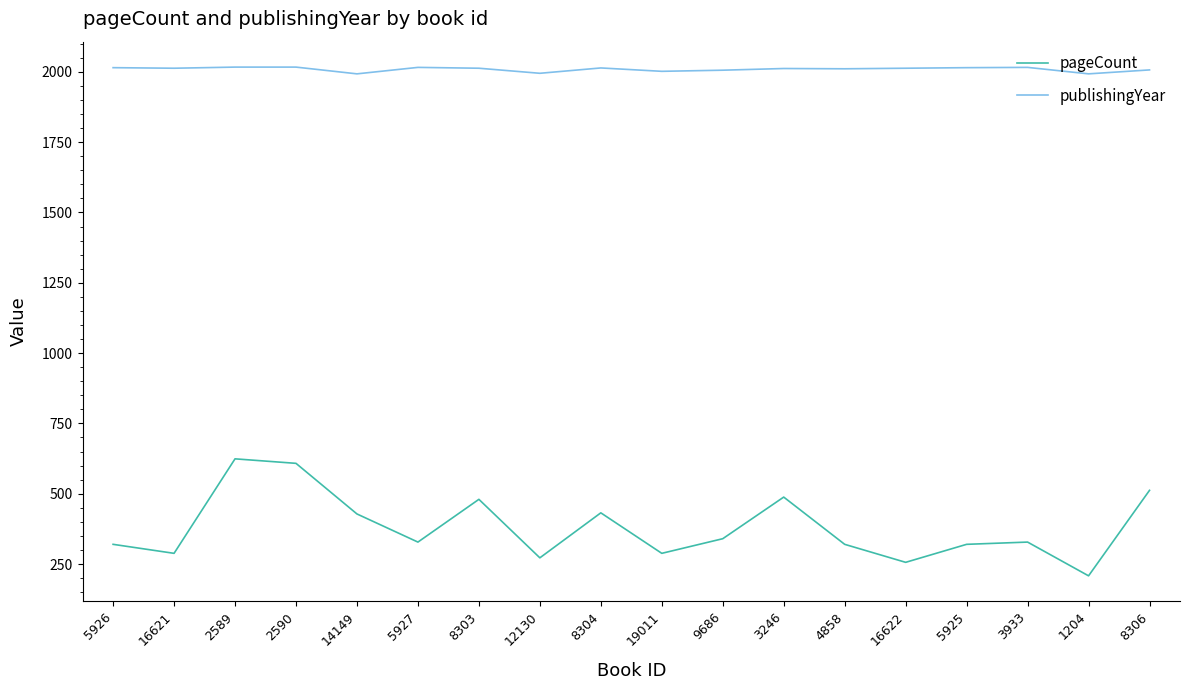

The pageCount series shows 624 at 2589. True or false?

True